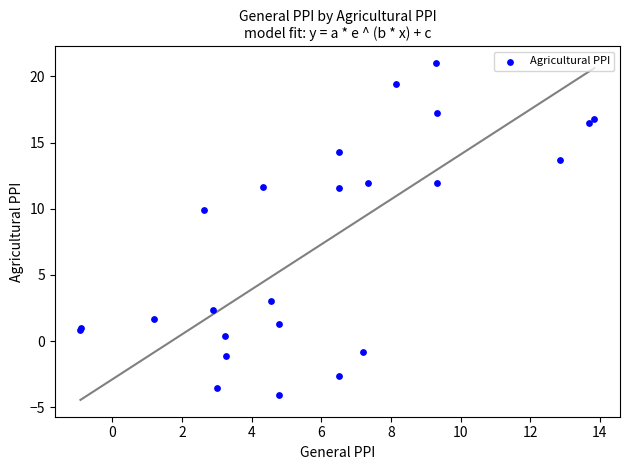

What Y value in the scatter plot is closest to 8?

9.9